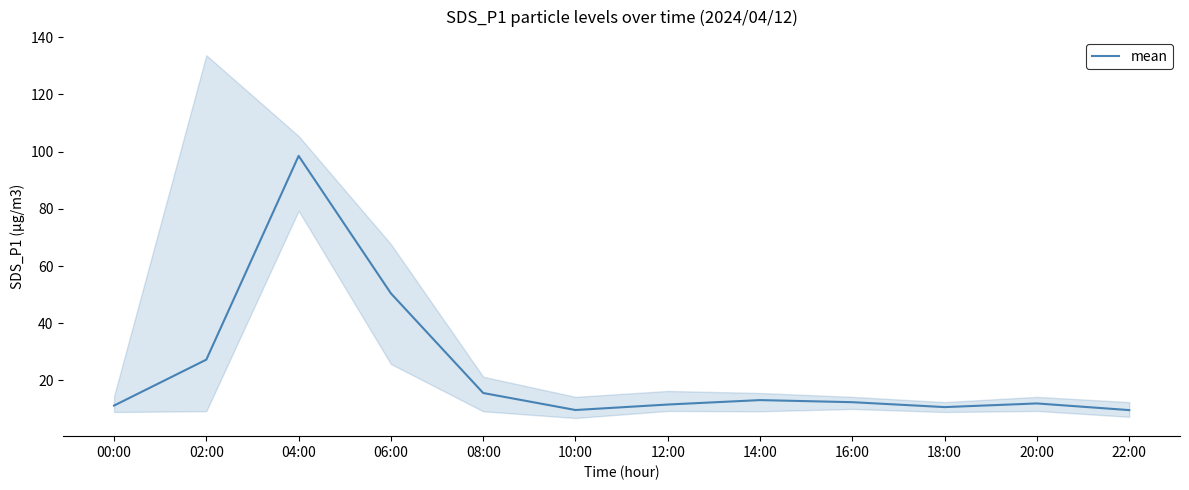

Reading left to right, transcribe all the data shown in this chart.

11.2	27.2	98.5	50.4	15.6	9.6	11.6	13.1	12.4	10.7	11.9	9.6